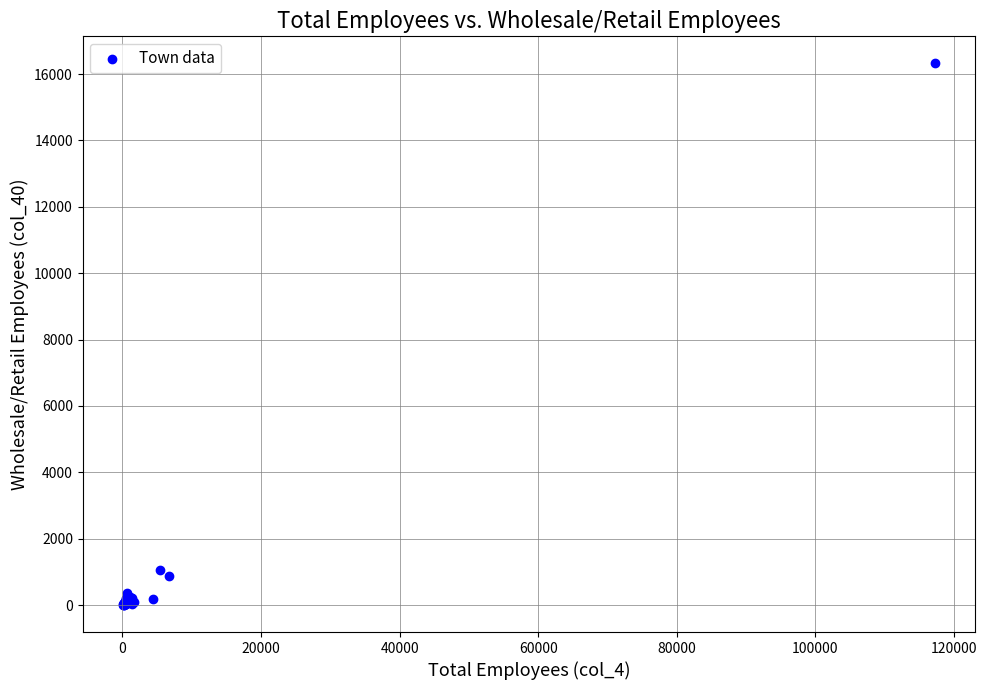

What Y value in the scatter plot is closest to 8163?

1065